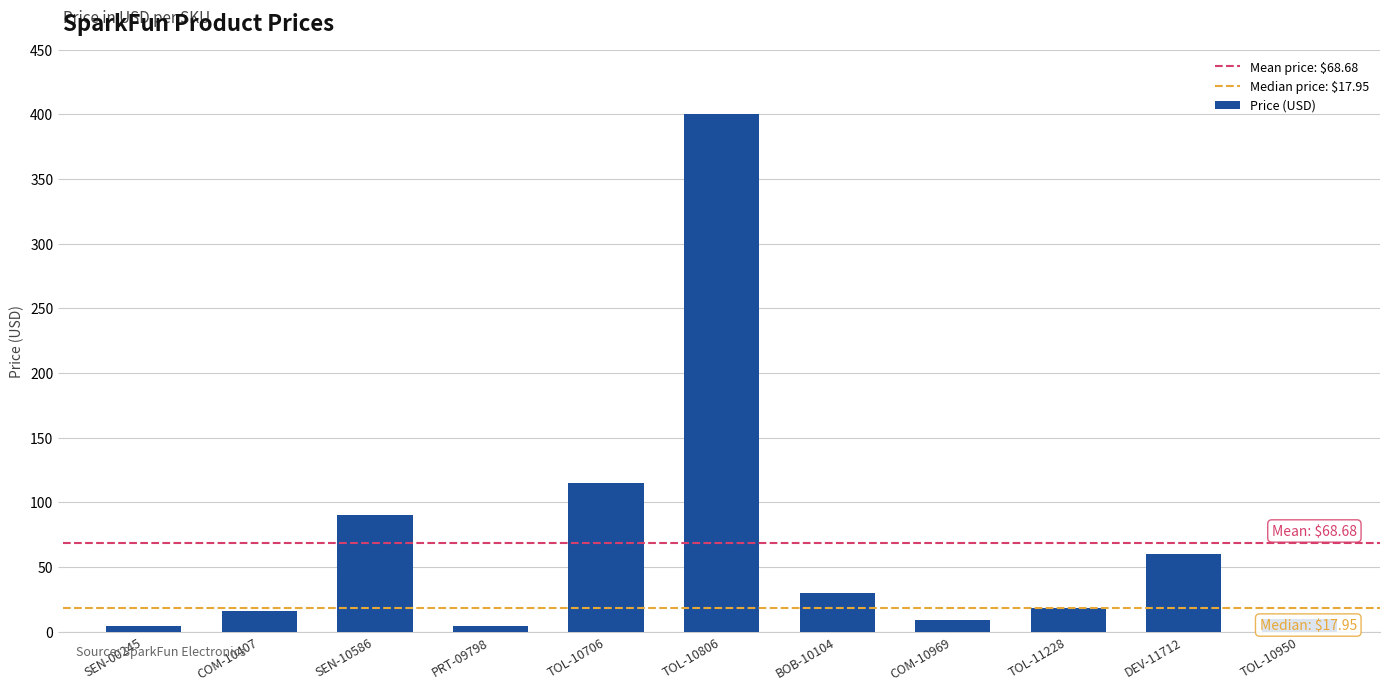

The value at TOL-11228 is 31.9. True or false?

False